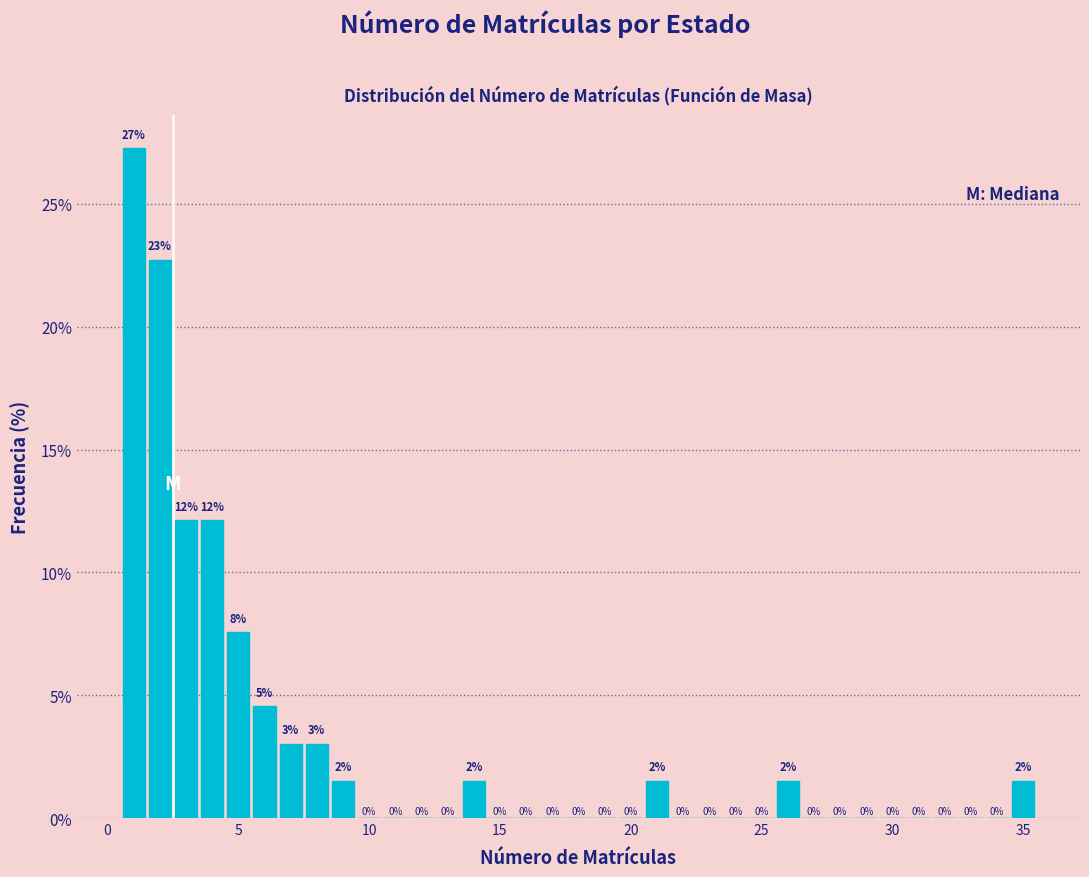

Read against the x-axis, roughly where is the centre of the tallest bar?

1.0